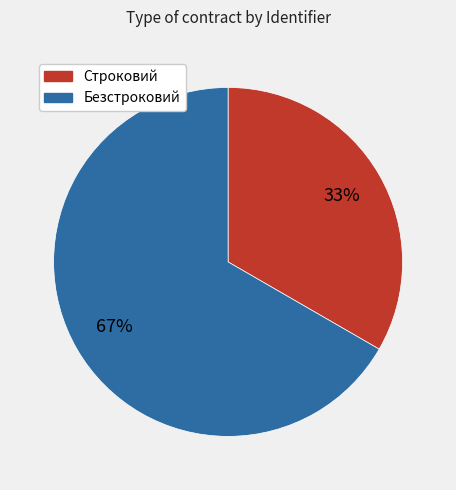

Between Безстроковий and Строковий, which is larger?

Безстроковий